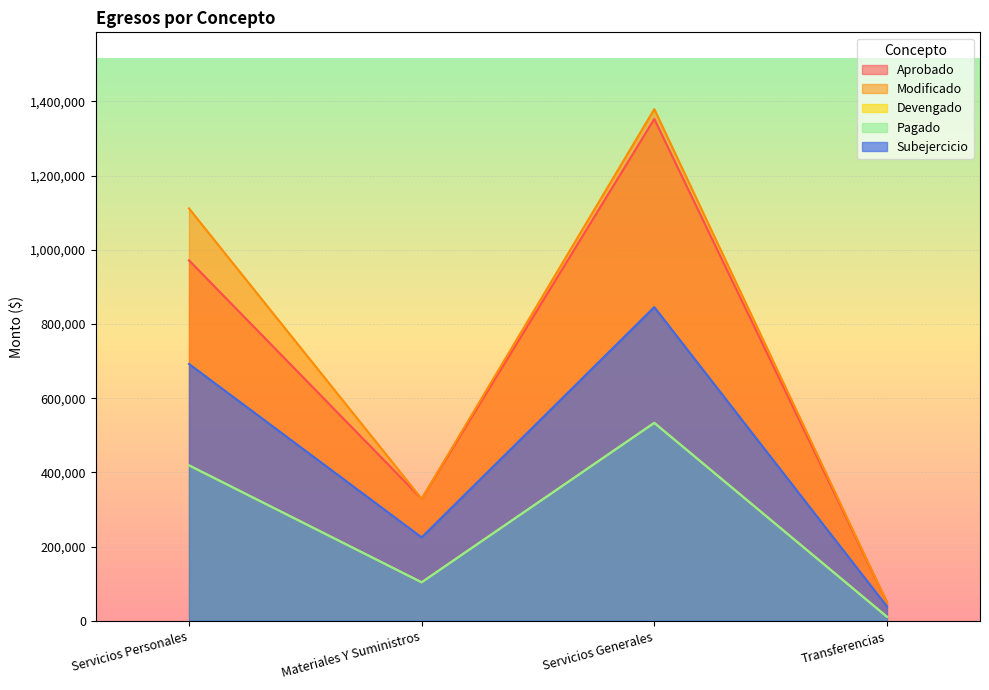

How many interior local valleys does the Devengado series have?

1